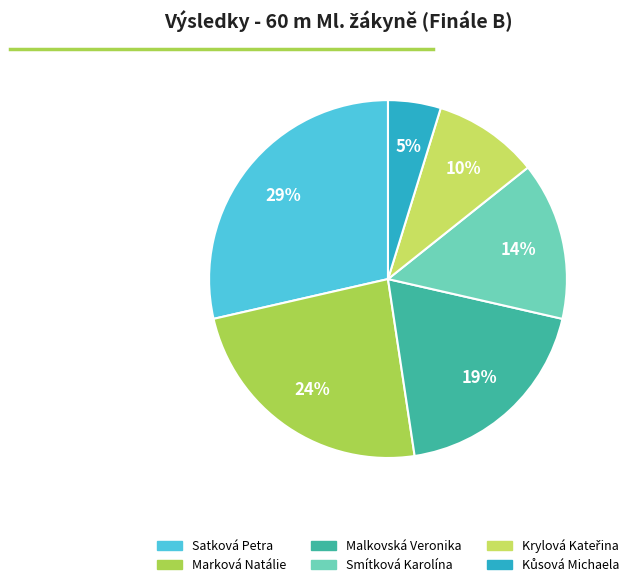

How many segments does this pie chart have?

6